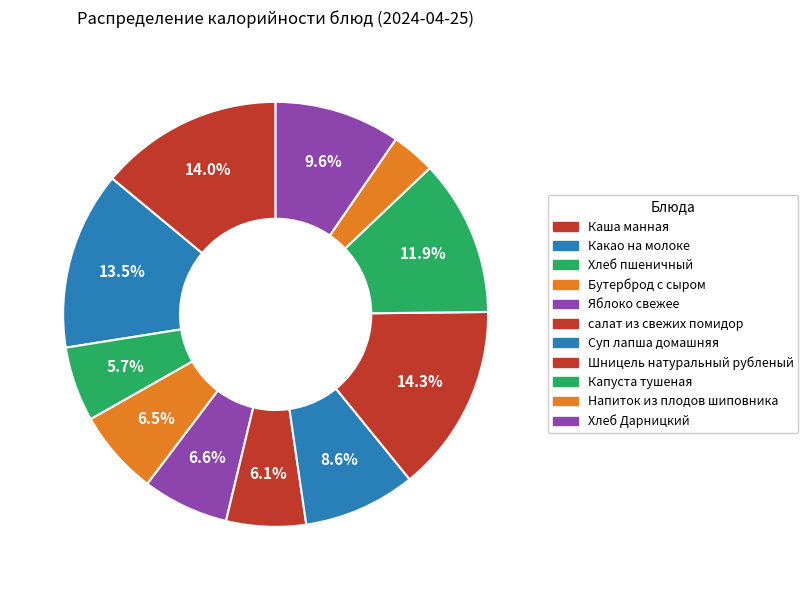

Does Капуста тушеная account for over 50% of the chart?

No